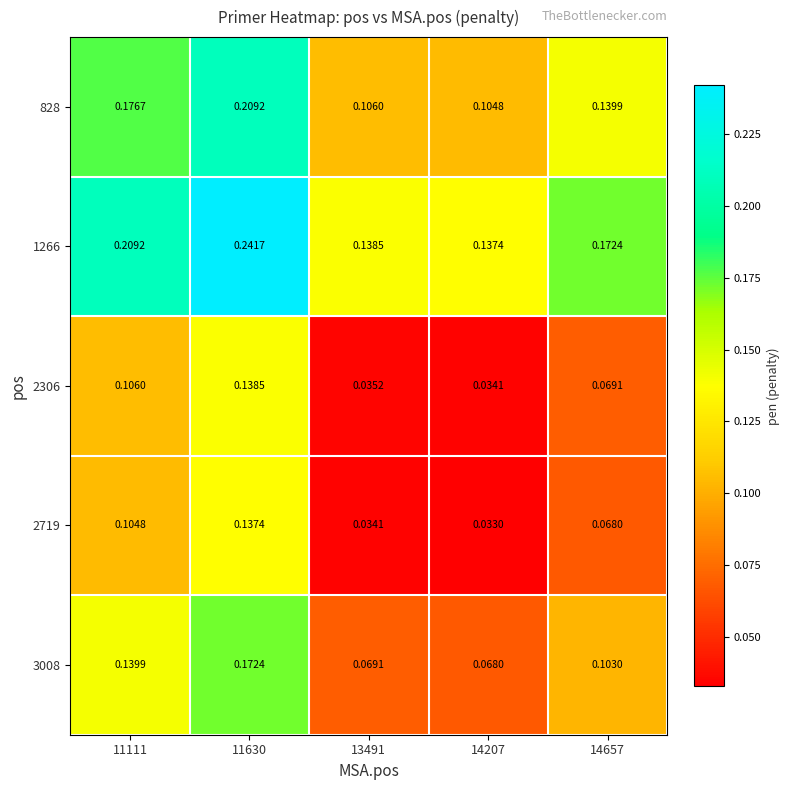

Rank the series at 11111 from lowest to highest value.

2719, 2306, 3008, 828, 1266